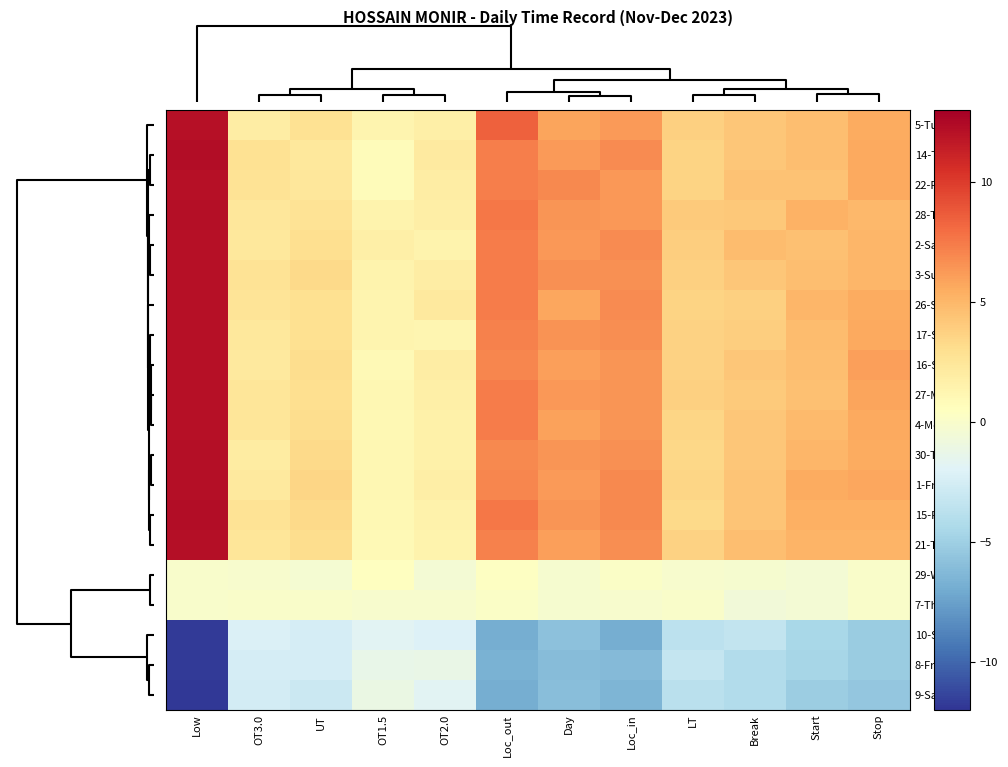

How many series are shown in this chart?

20